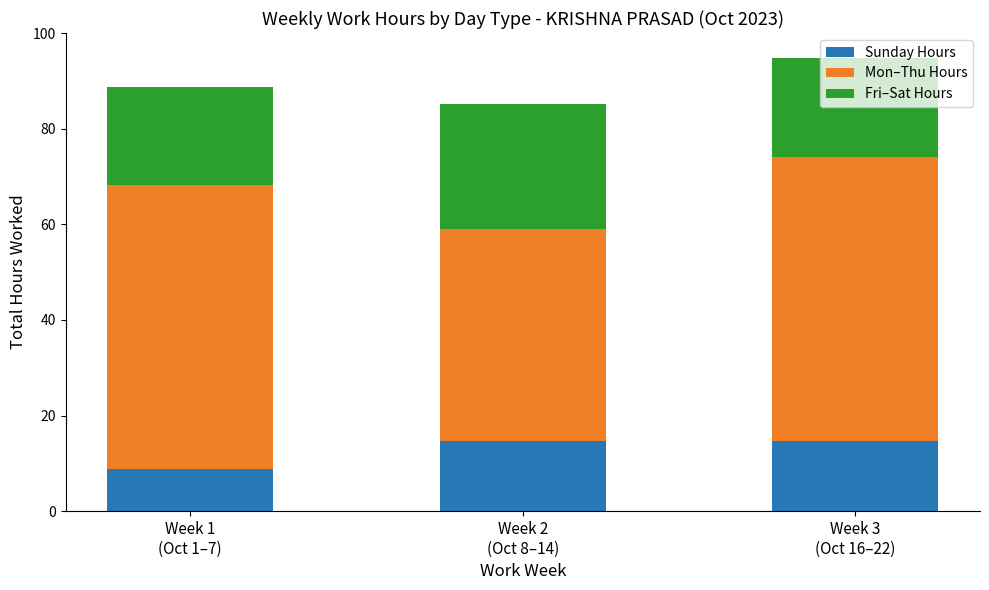

What is the lowest value of the Sunday Hours series?

8.9